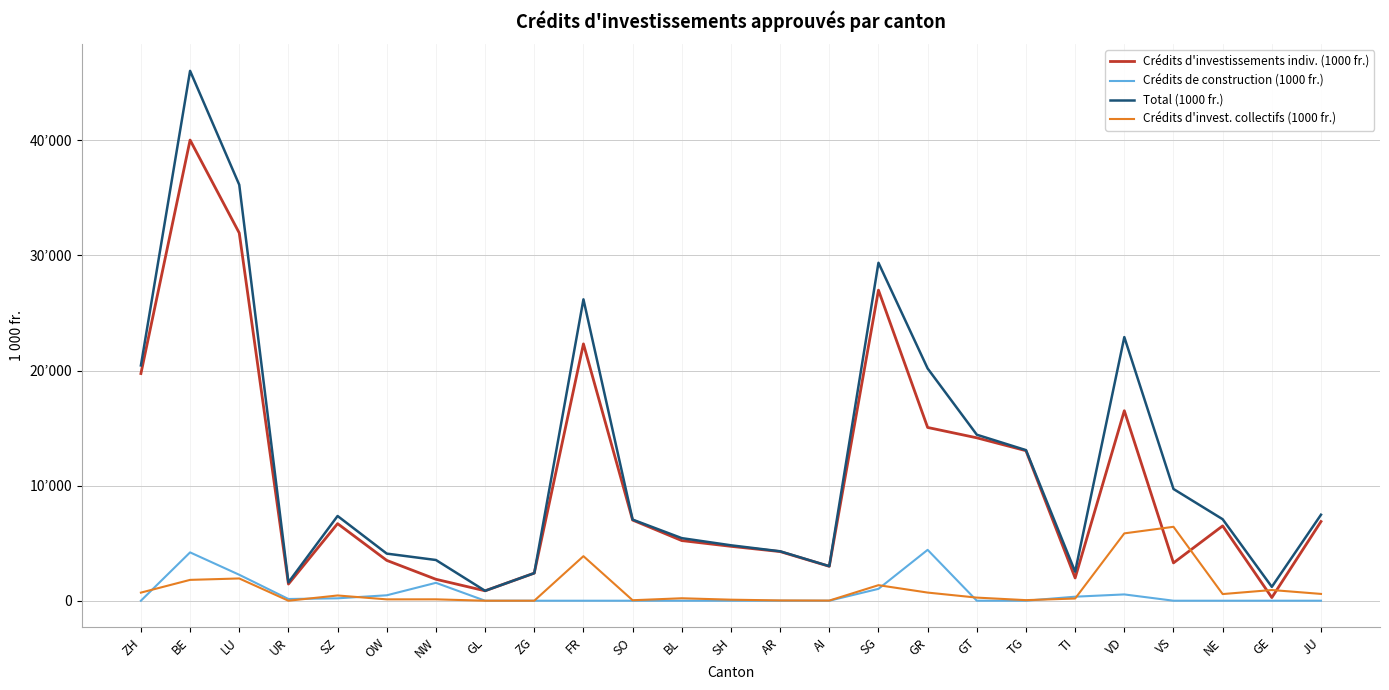

Does the chart display data point markers on the line(s)?

No